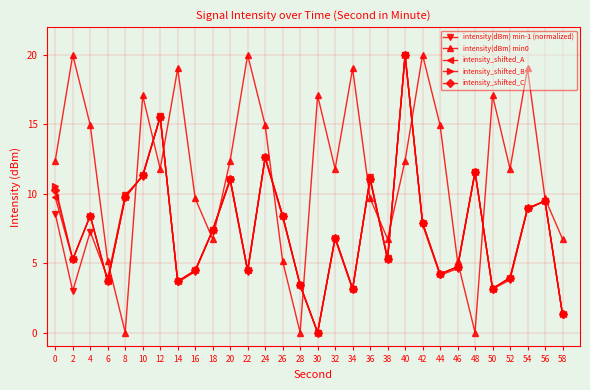

What are all the series names shown in the legend?

intensity(dBm) min-1 (normalized), intensity(dBm) min0, intensity_shifted_A, intensity_shifted_B, intensity_shifted_C